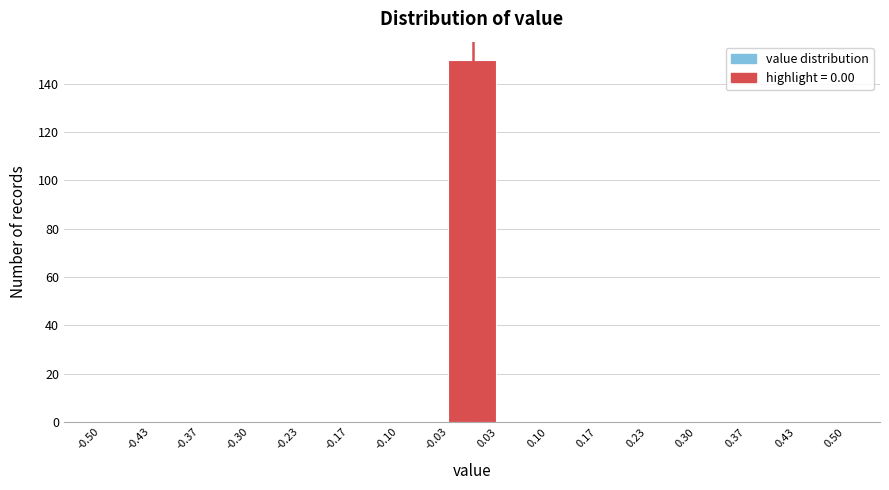

What is the height of the bar covering -0.03 to 0.03 on the x-axis? The values are not printed on the chart, so give them approximately, as read against the axis.

150